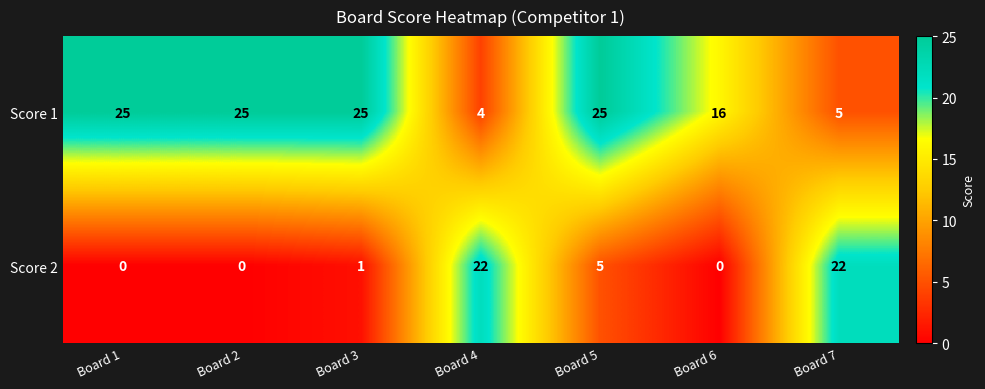

List the series in order of their peak value, lowest first.

Score 2, Score 1